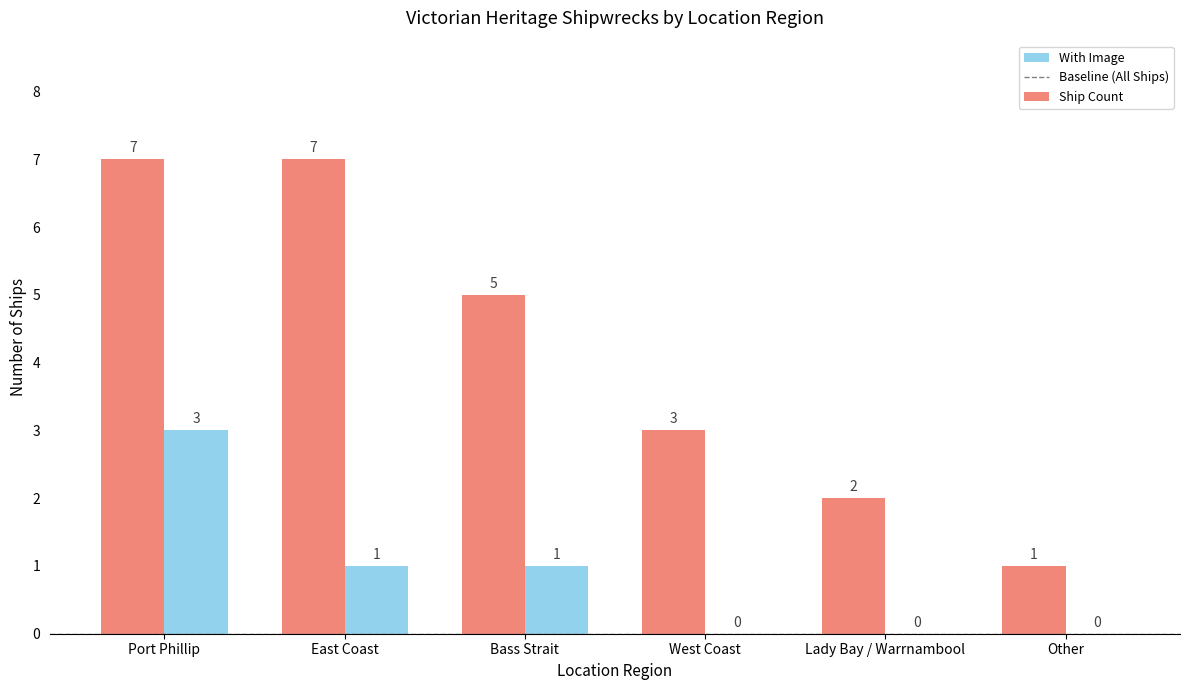

Between West Coast and Other, which series saw the biggest shift?

Ship Count